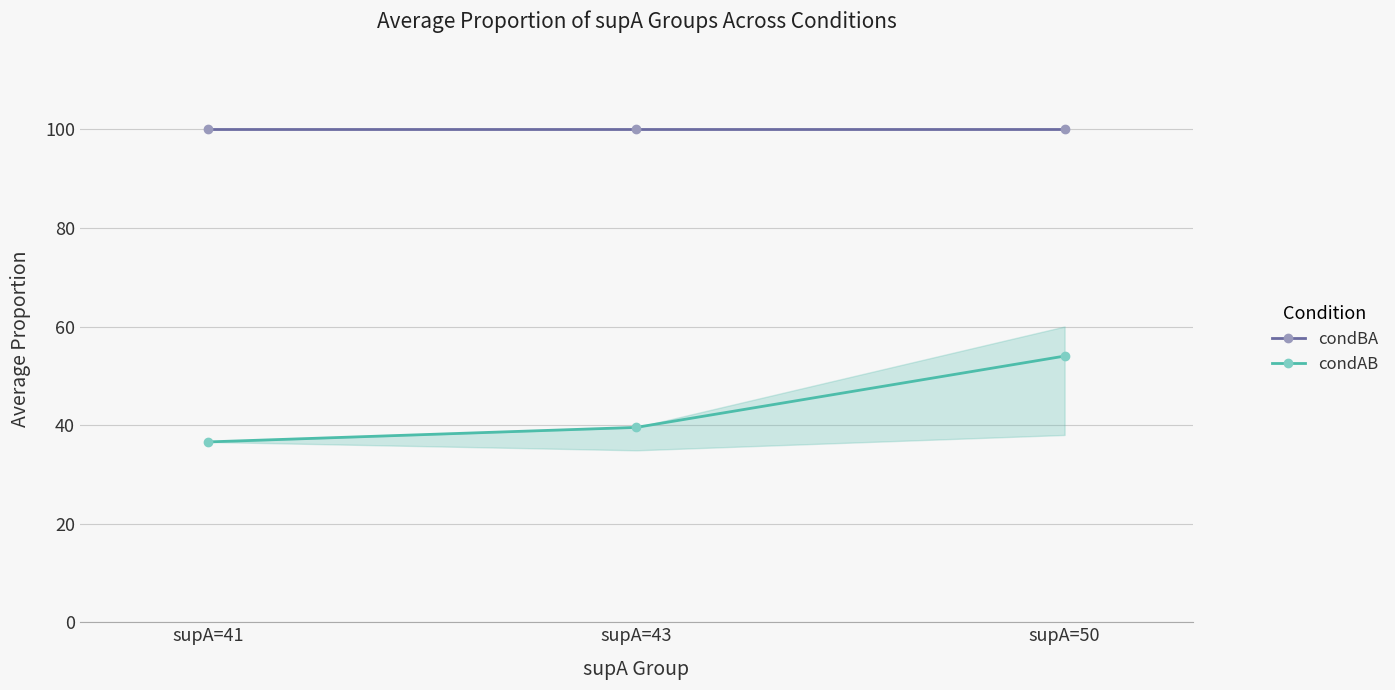

What are all the series names shown in the legend?

condBA, condAB